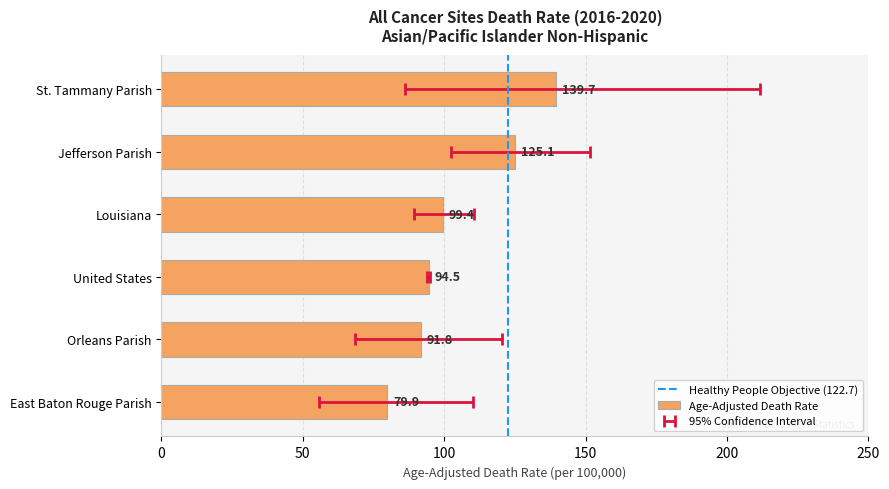

What is the average value?

105.1